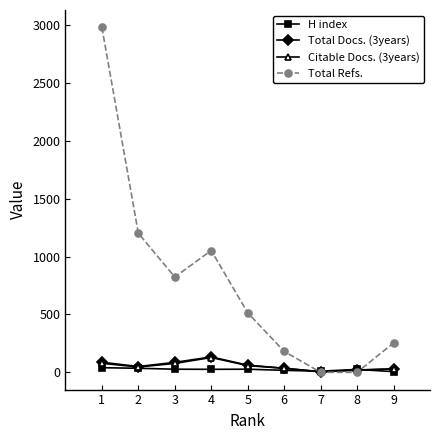

How many interior local peaks does the Total Refs. series have?

1